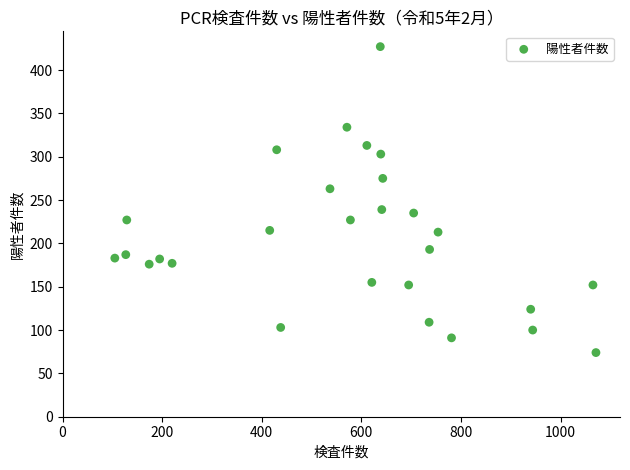

What is the range of Y values (max minus min)?

353